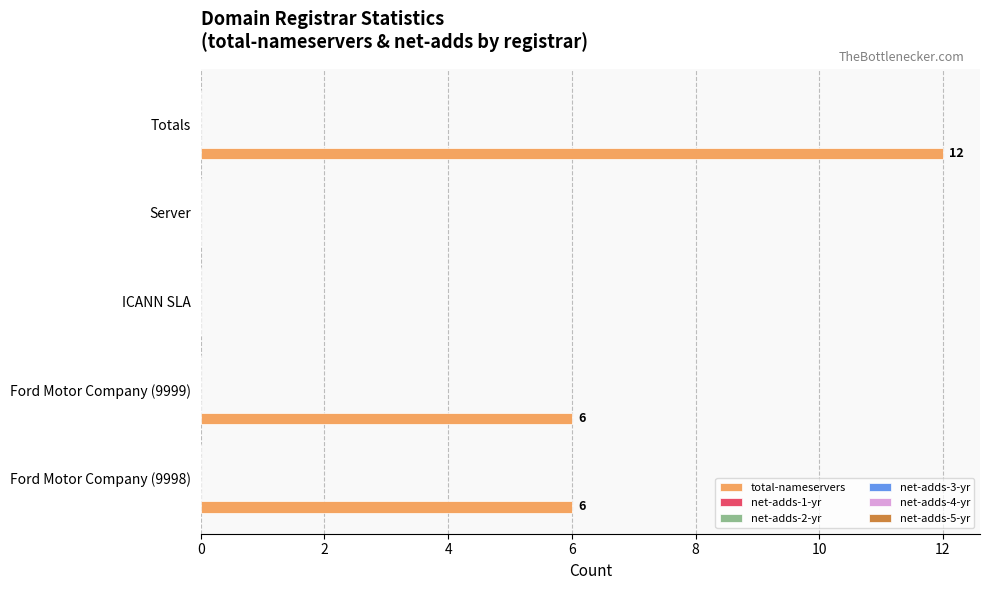

What is the maximum value shown in the chart?

12